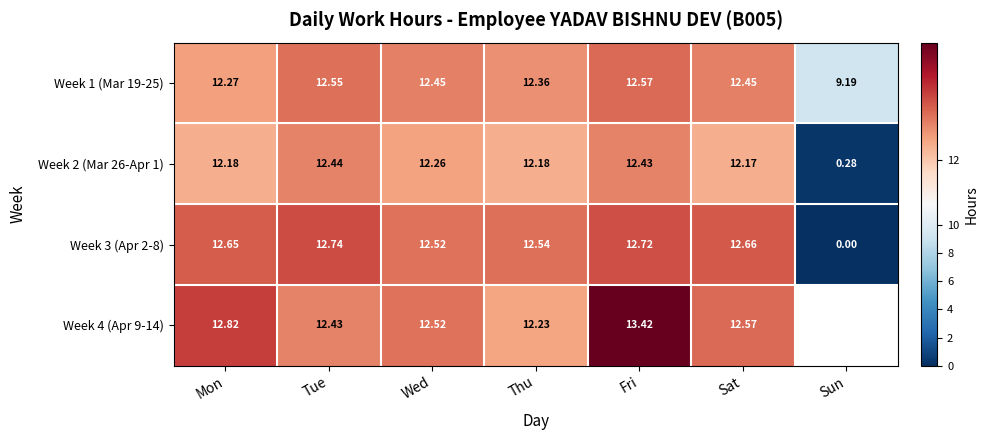

The value of Week 4 (Apr 9-14) at Fri is 13.4. True or false?

True